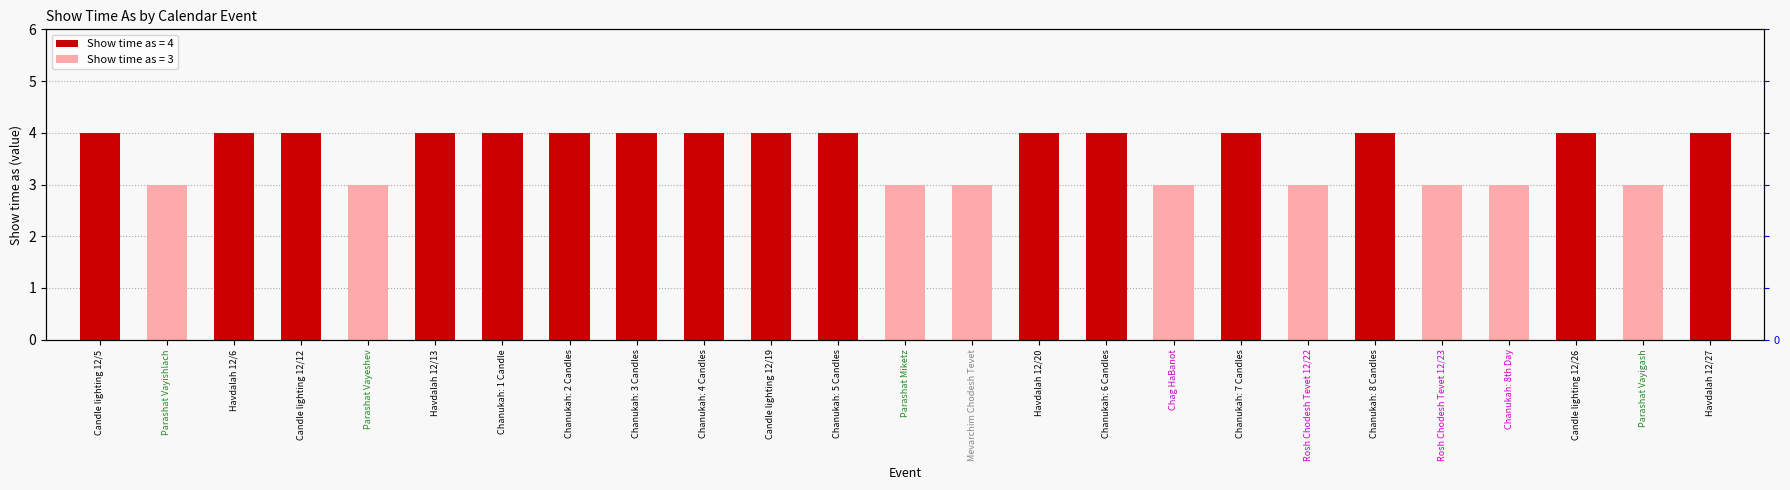

What is the sum of the values at Chanukah: 5 Candles and Havdalah 12/13?

8